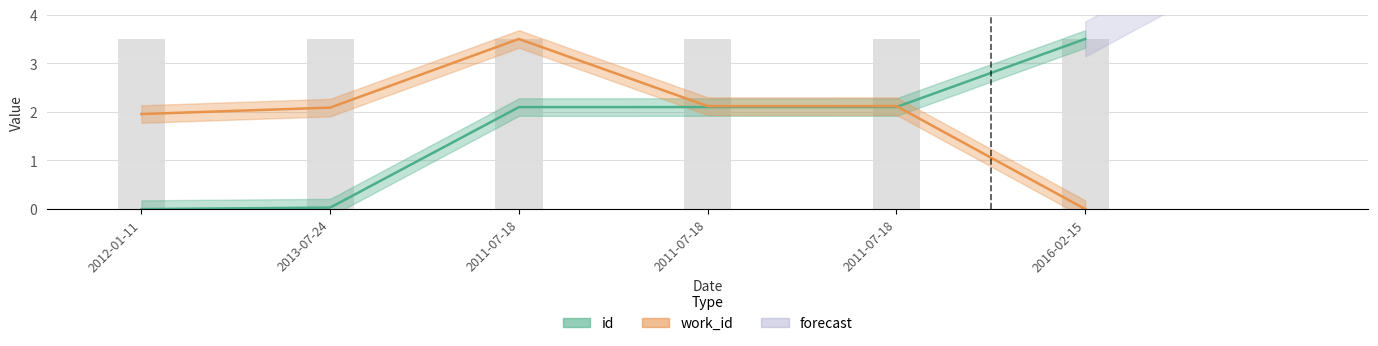

At how many categories does at least one series exceed 3?

2